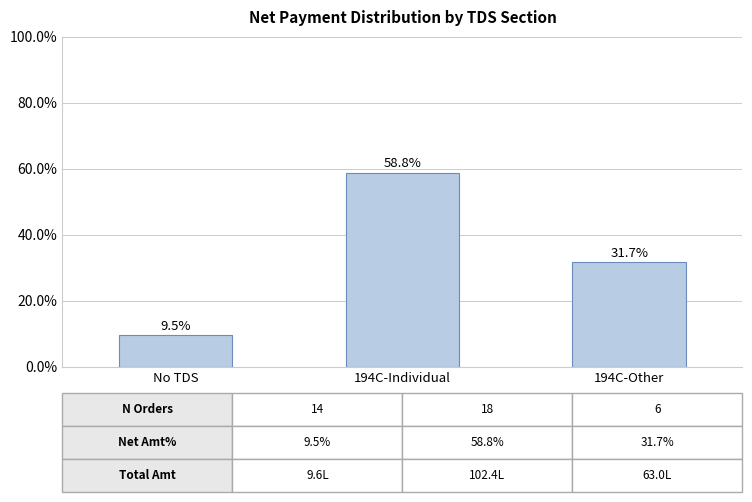

Rank the categories by value from lowest to highest.

No TDS, 194C-Other, 194C-Individual